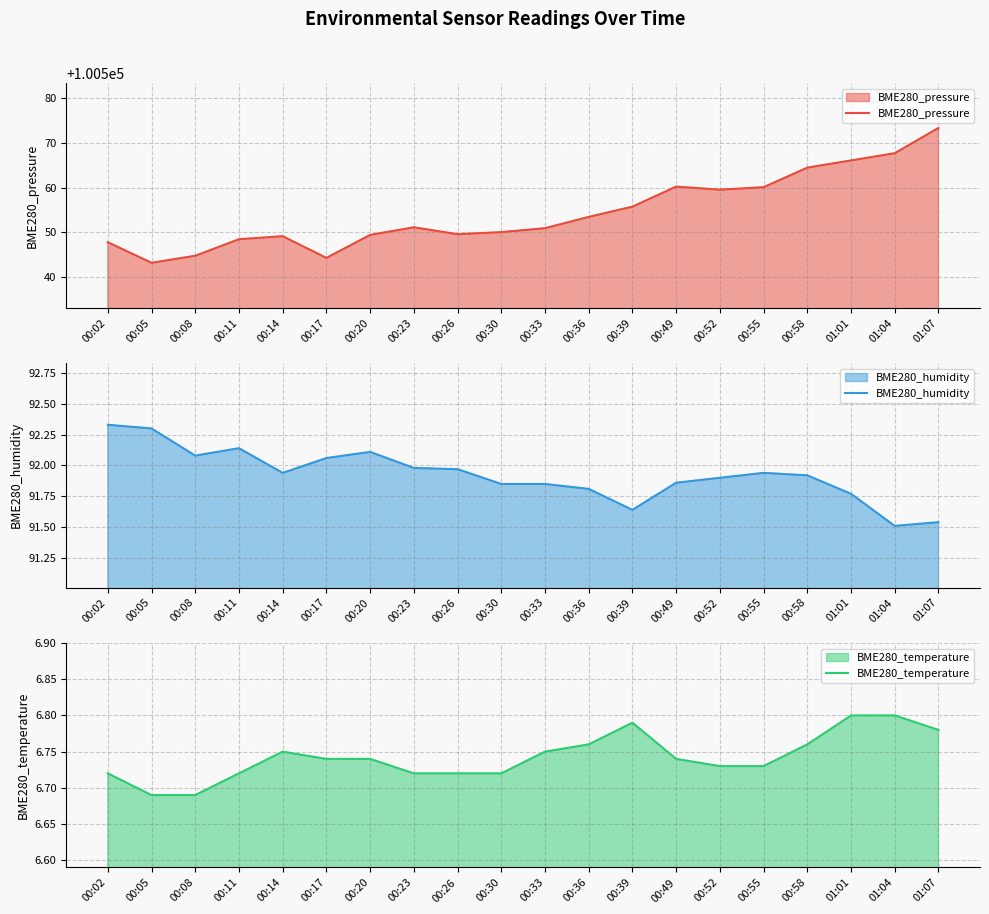

Rank the series at 00:05 from lowest to highest value.

BME280_temperature, BME280_humidity, BME280_pressure